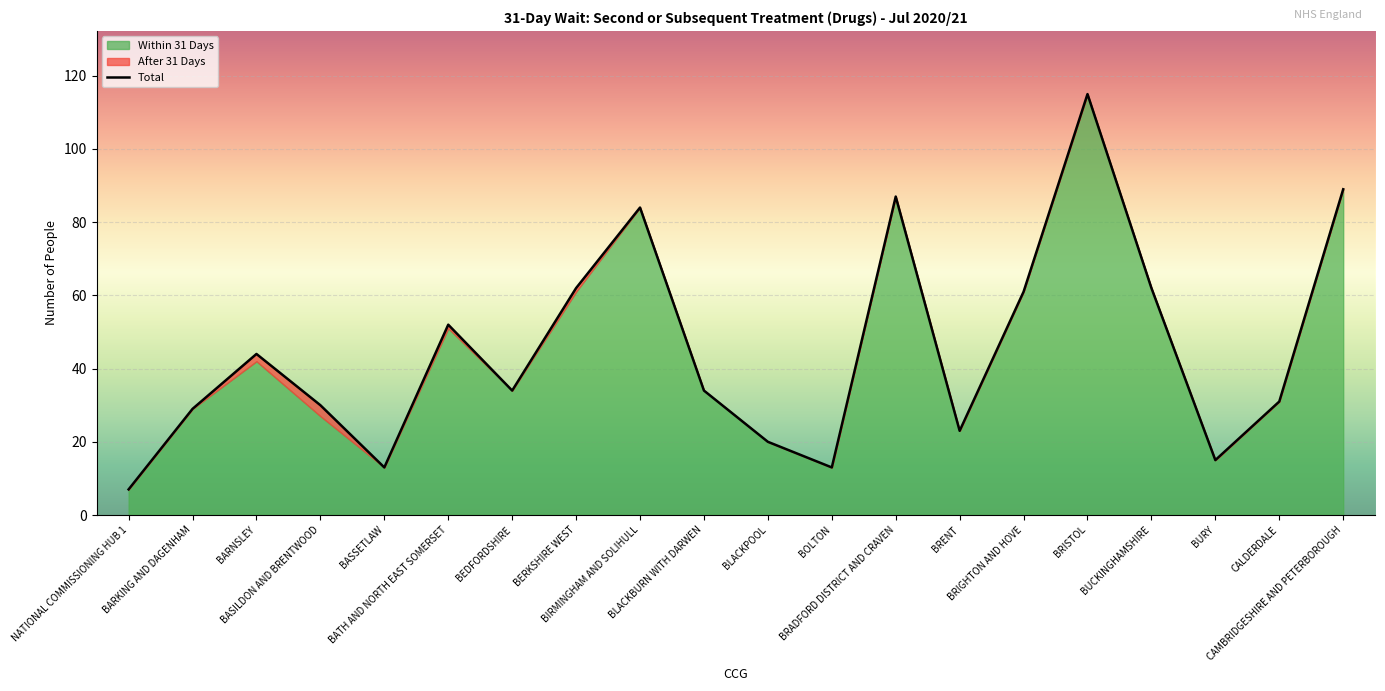

What is the greatest value displayed?

115